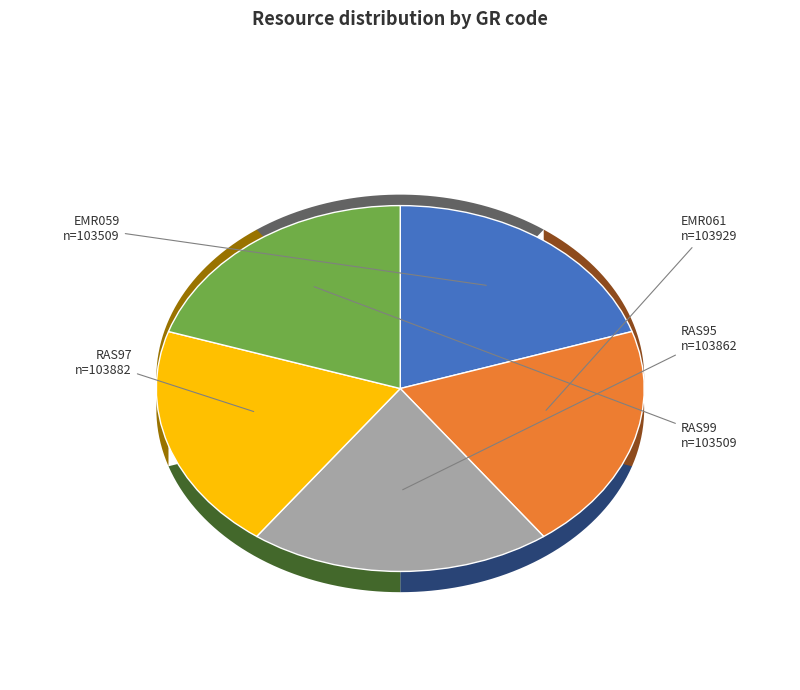

What is the change in value from EMR059 to EMR061?

+420